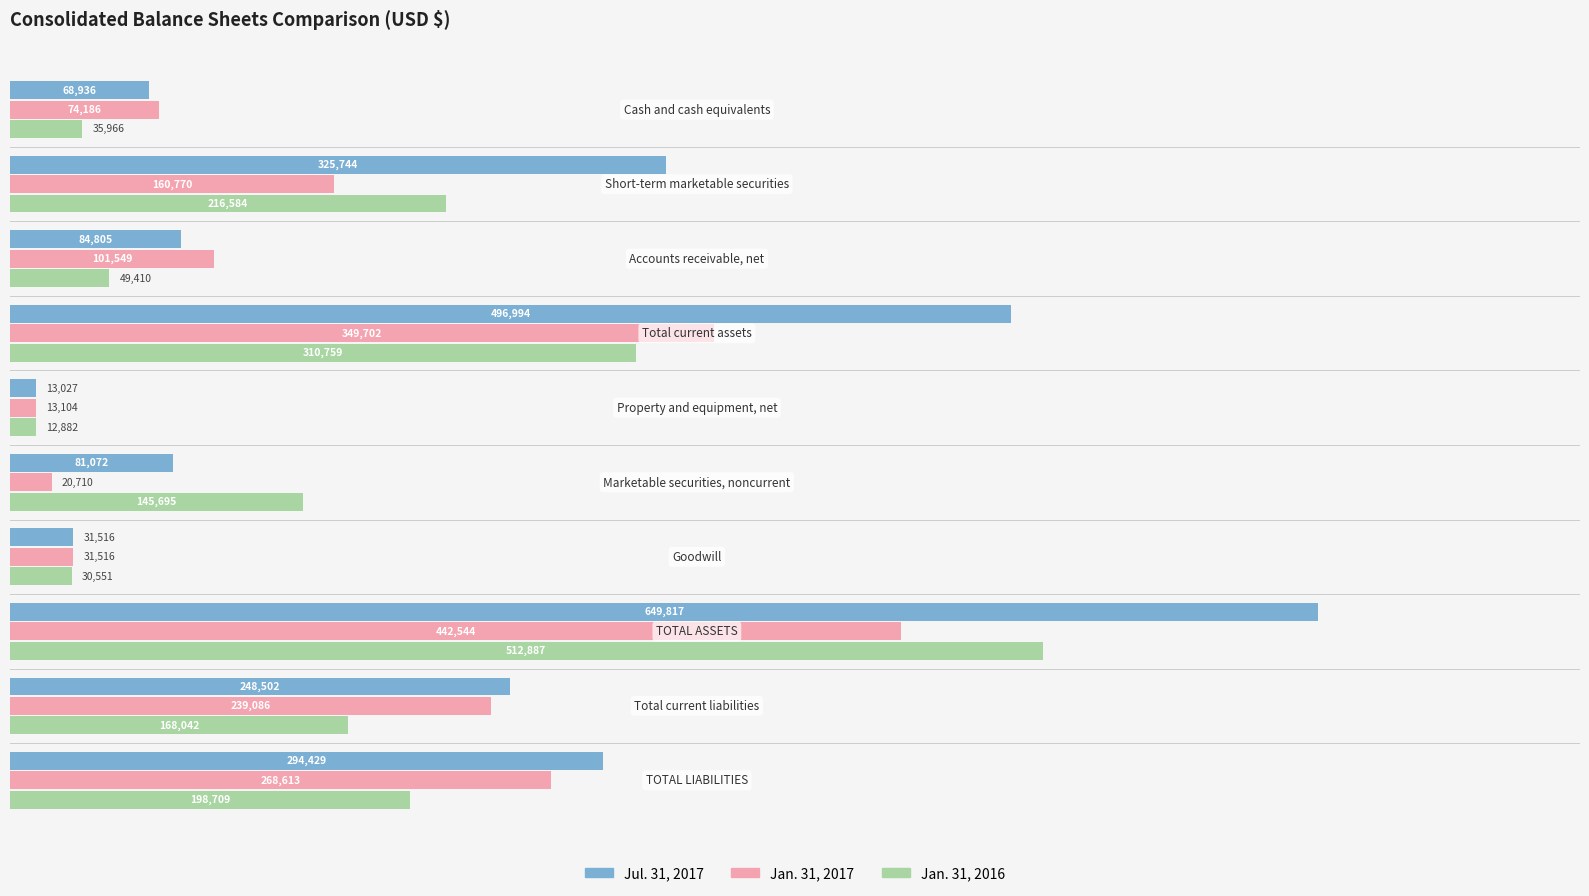

What is the minimum value shown in the chart?

12882